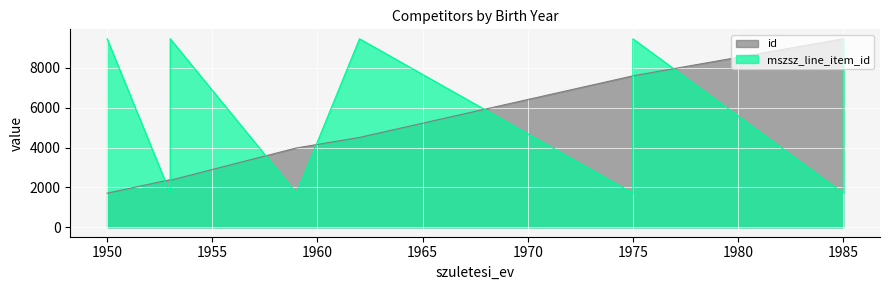

At which category does the chart reach its minimum across all series?

1950